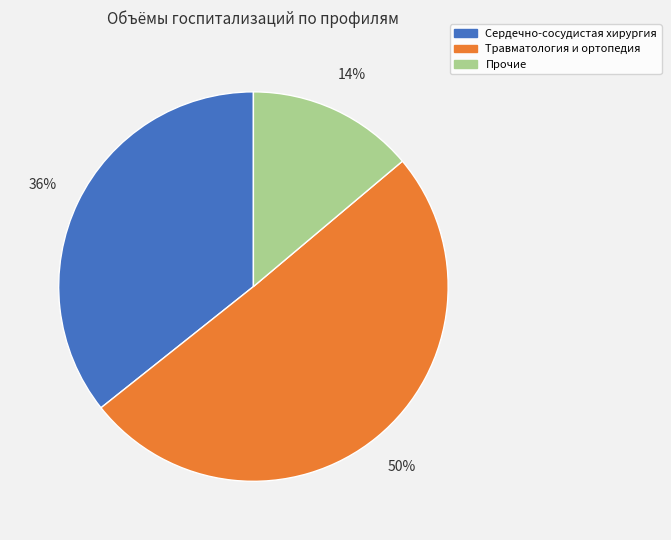

To the nearest percent, what is the average slice percentage?

33%